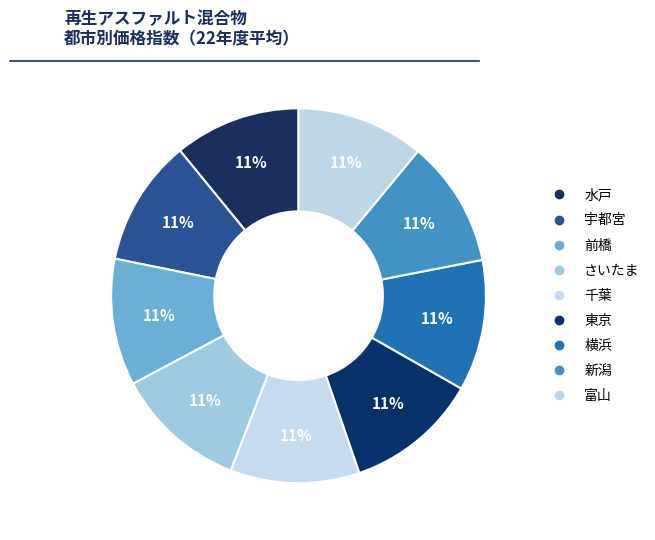

Is there a majority slice in this chart?

No